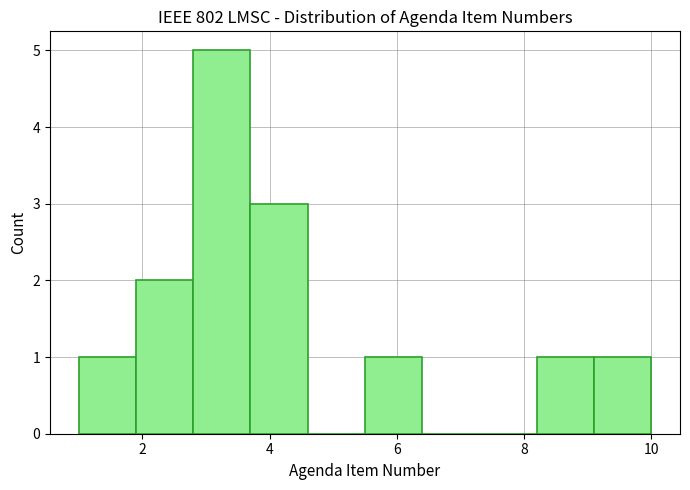

How tall is the bar that spans 8.2 to 9.1 on the x-axis? Neither the bar edges nor the heights are printed on the chart, so give them approximately, as read against the axes.

1